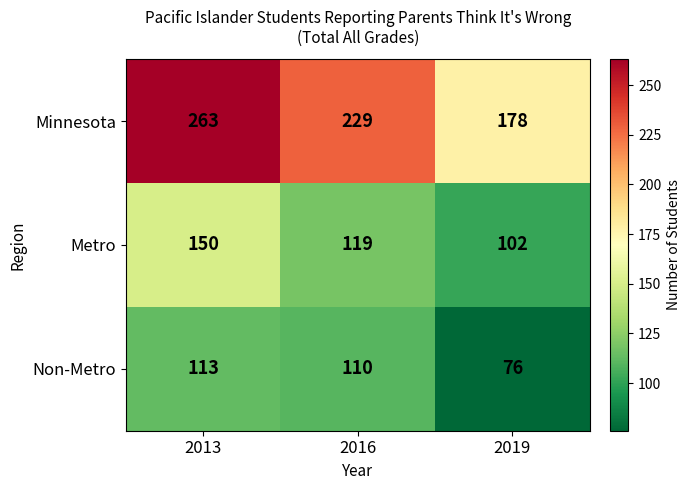

True or false: Minnesota has a value of 263 at 2013.

True